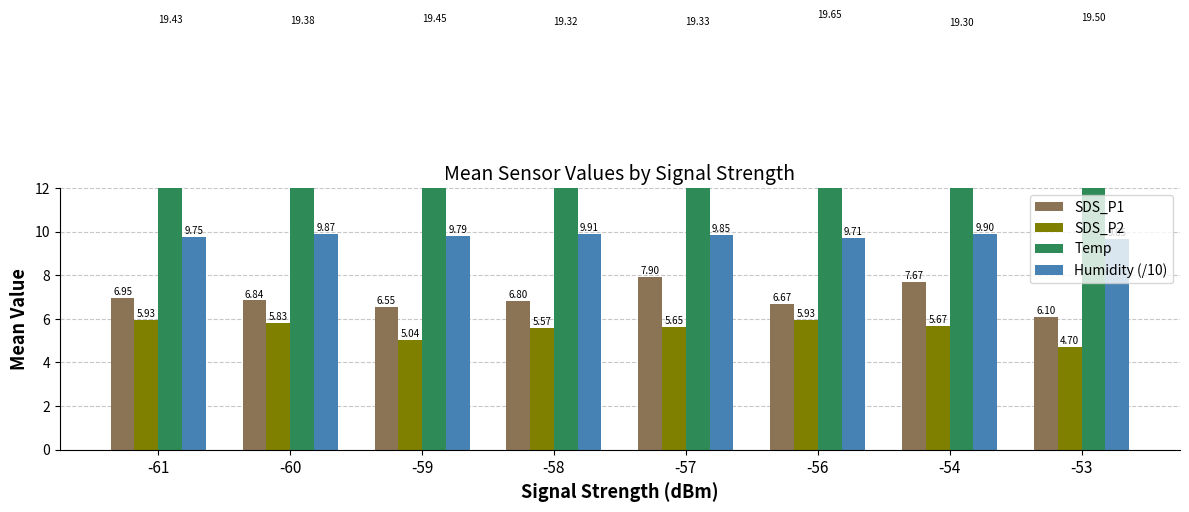

What is the difference between the maximum and minimum values in the SDS_P1 series?

1.8